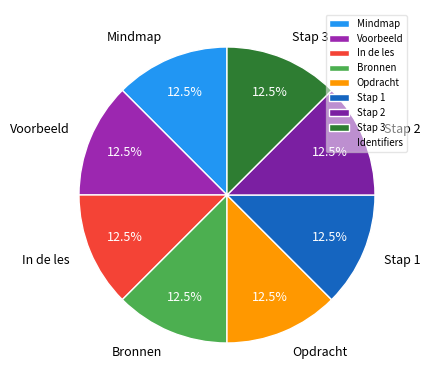

What portion of the pie excludes In de les?

87.5%